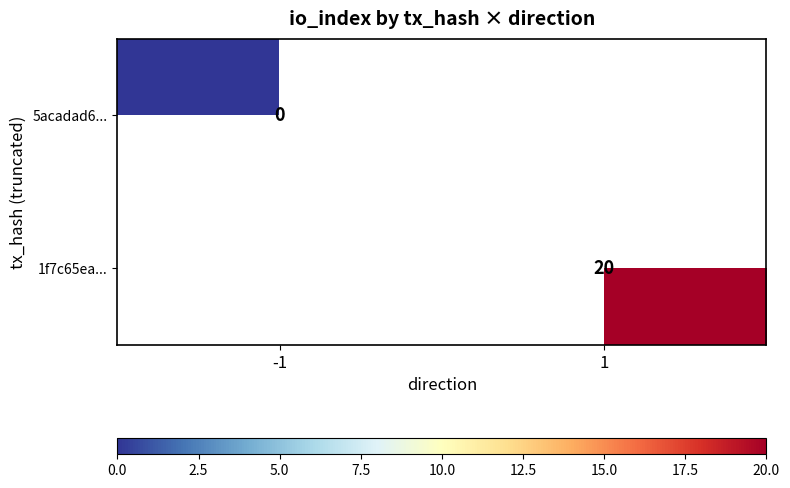

True or false: 1f7c65ea... has a value of 28 at 1.

False